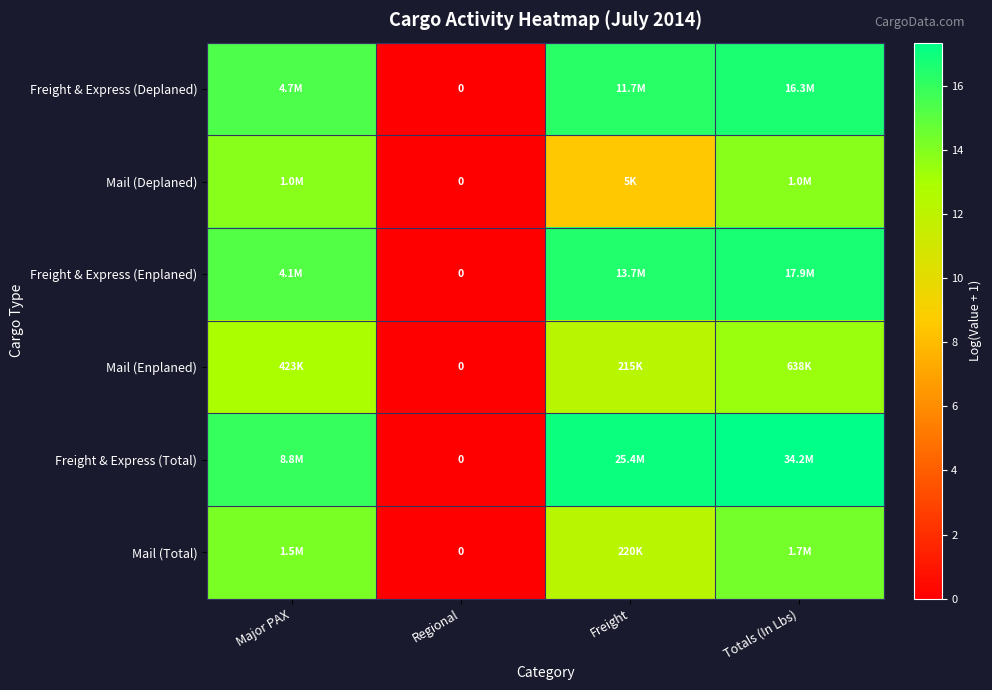

True or false: Mail (Total) has a value of 0.0 at Regional.

True